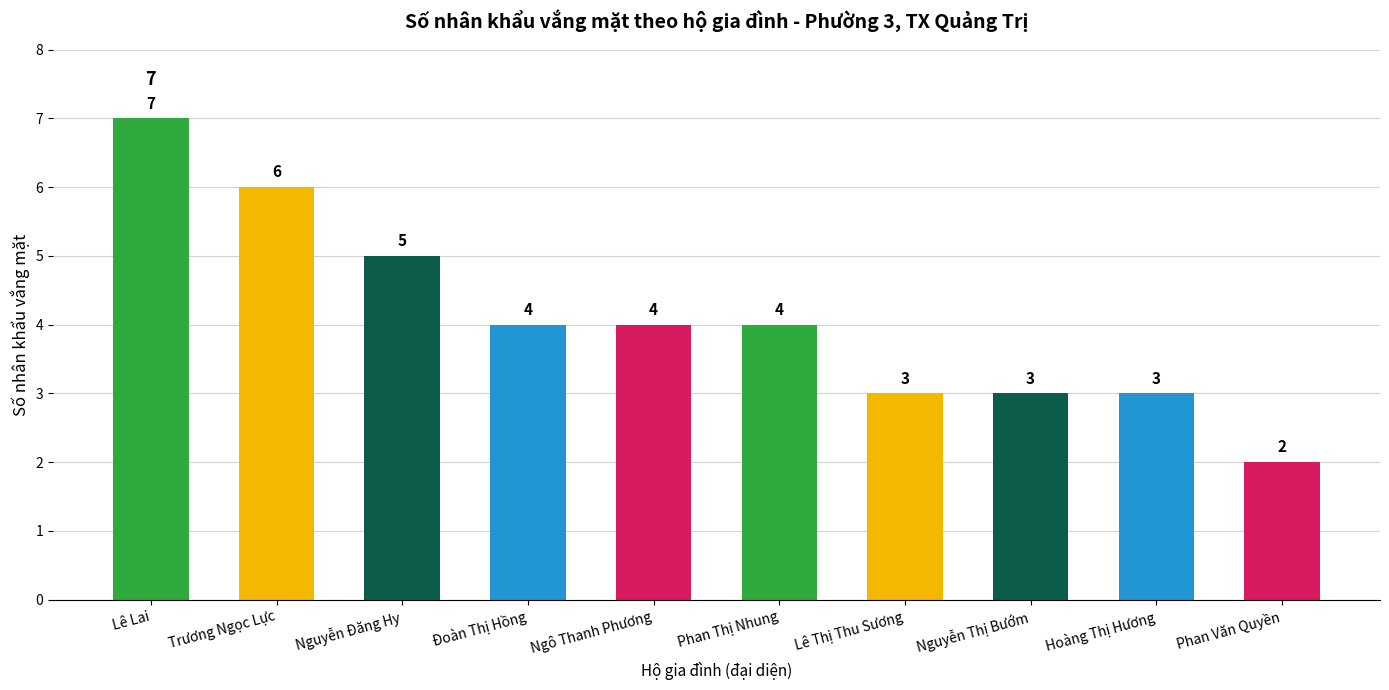

How many values are between 3 and 5?

7